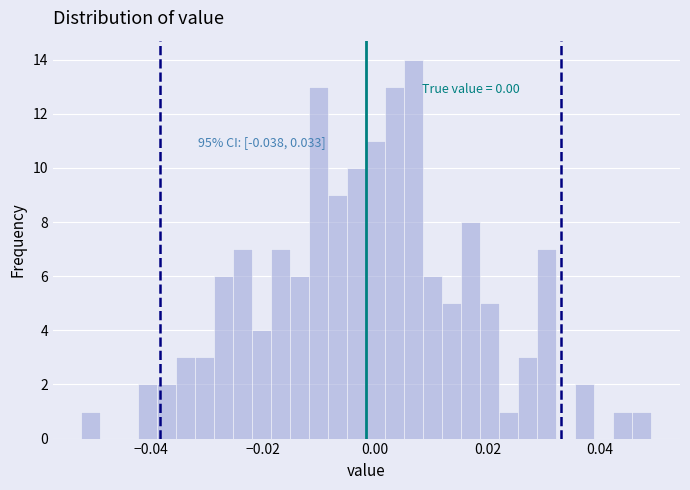

Around what value on the x-axis is the tallest bar? Give the approximate position of its centre, as read against the axis.

0.006